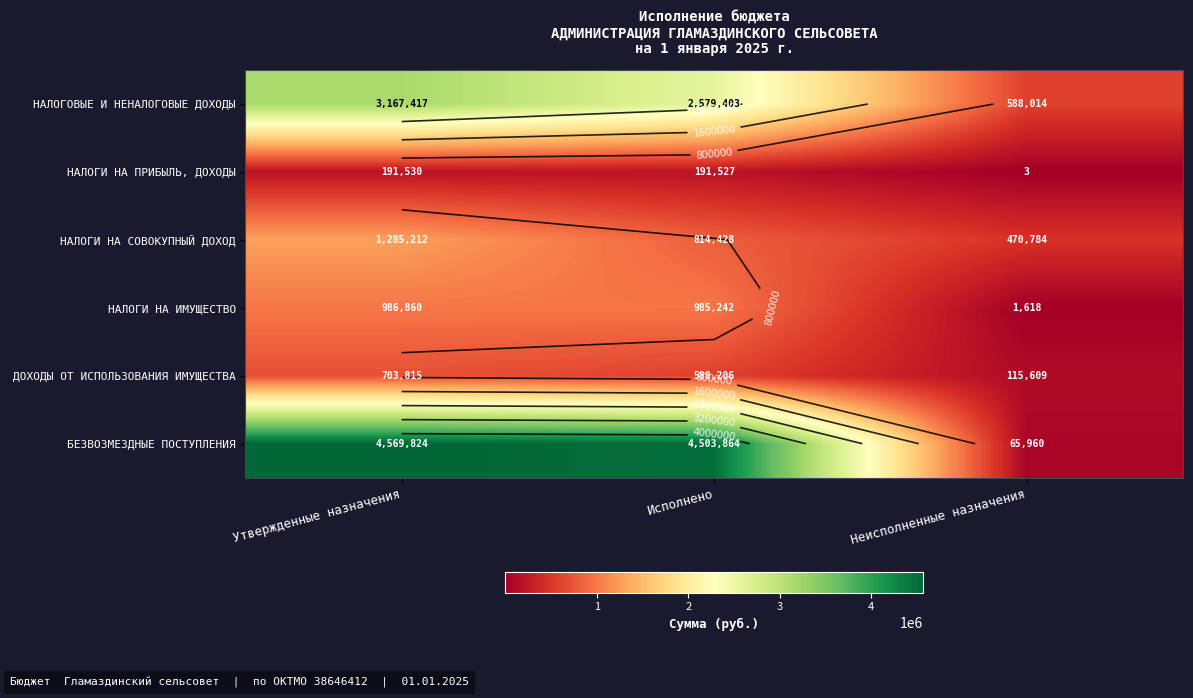

How many categories are shown in the chart?

3